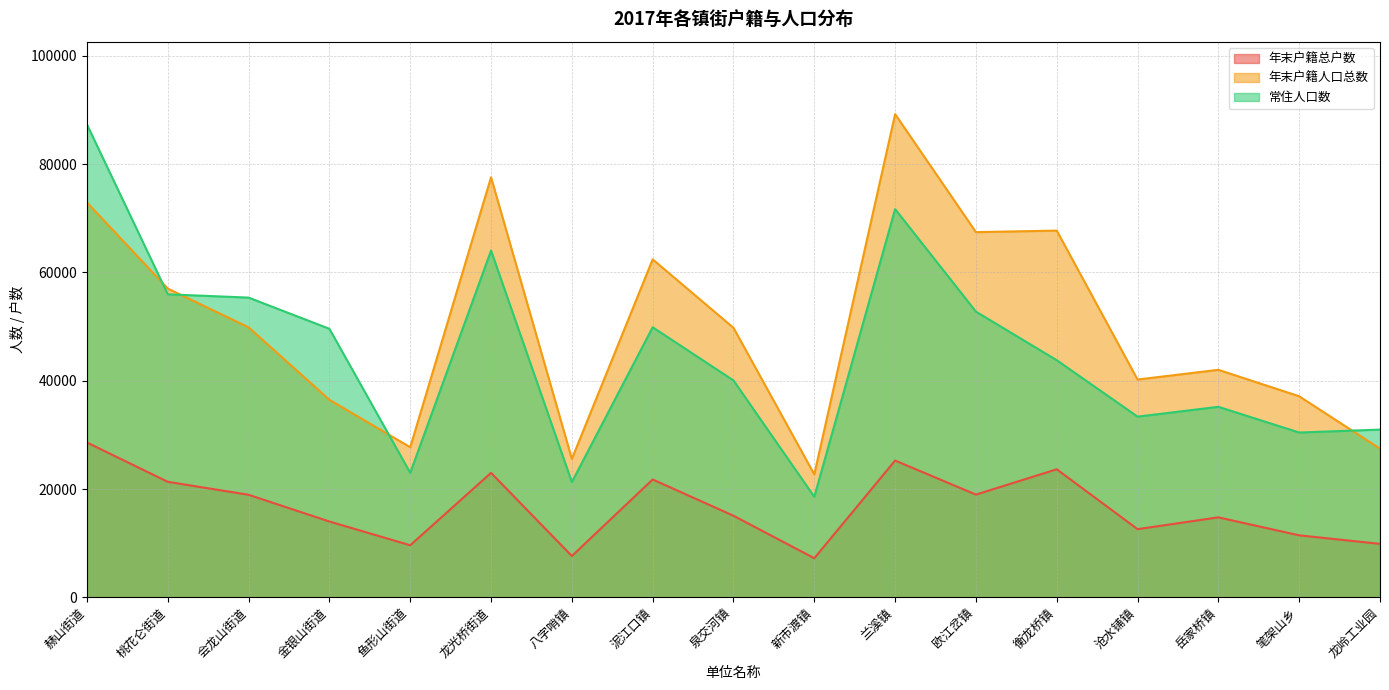

How many distinct data groups are displayed?

3